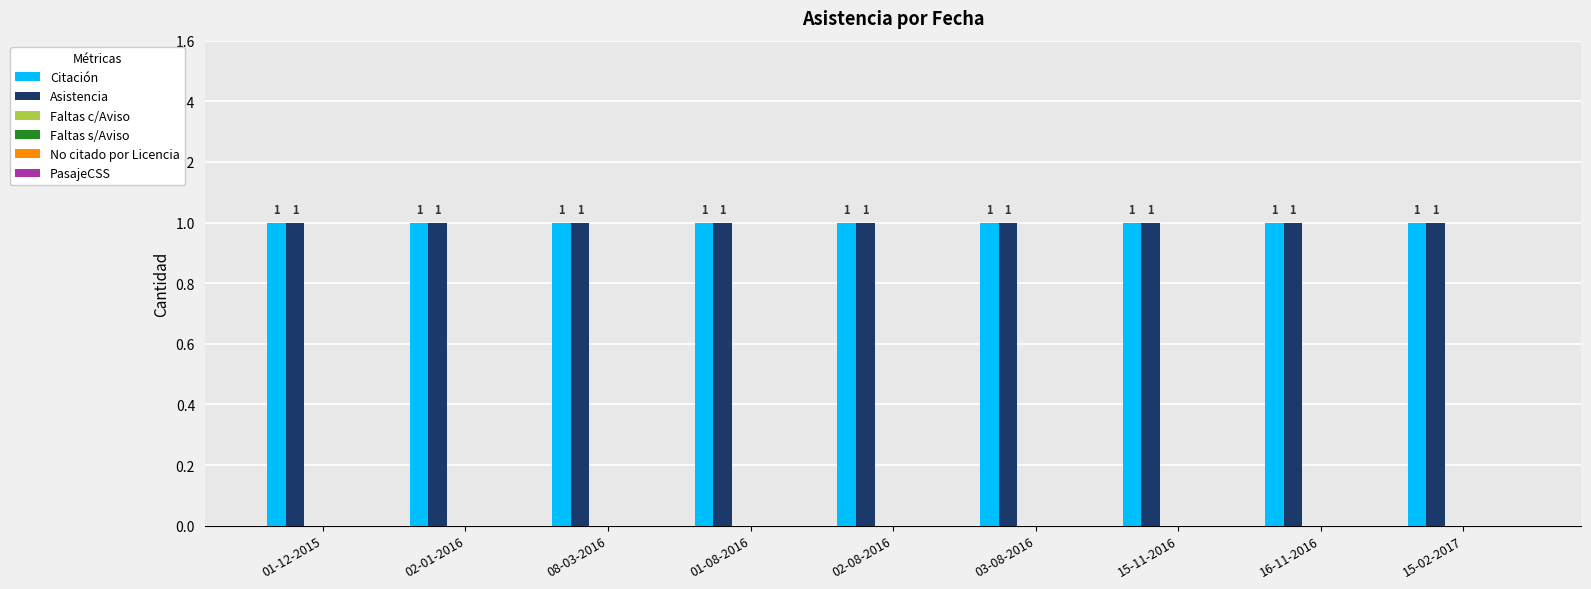

How many categories are shown in the chart?

9